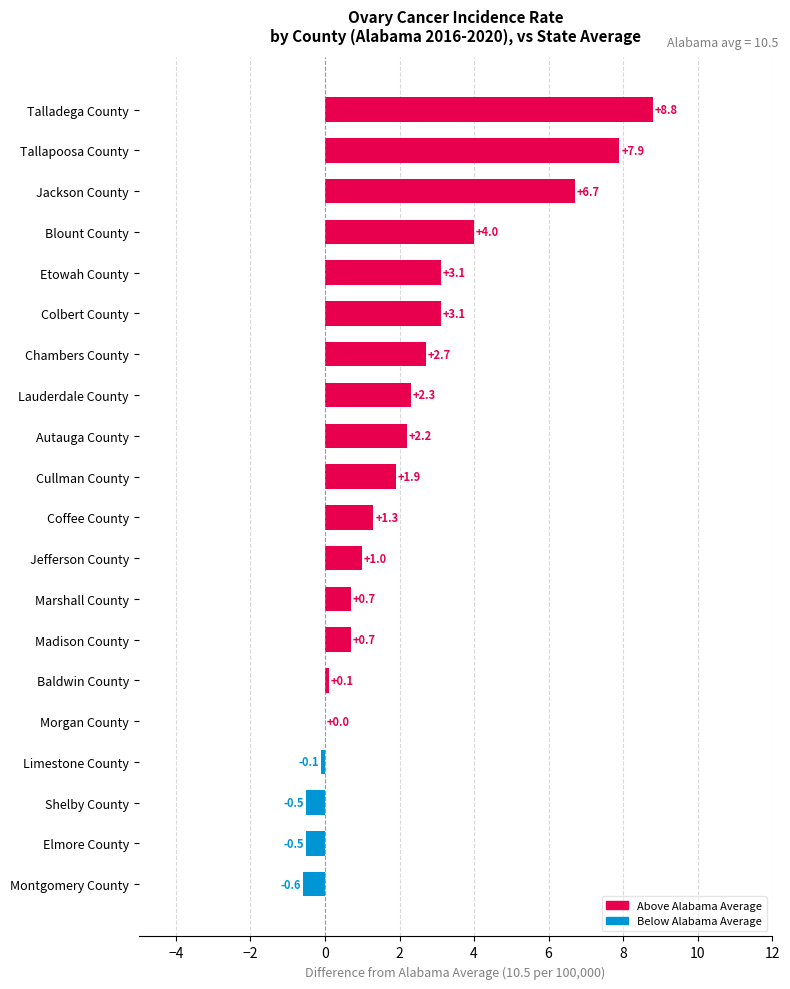

What is the sum of all values?

44.8